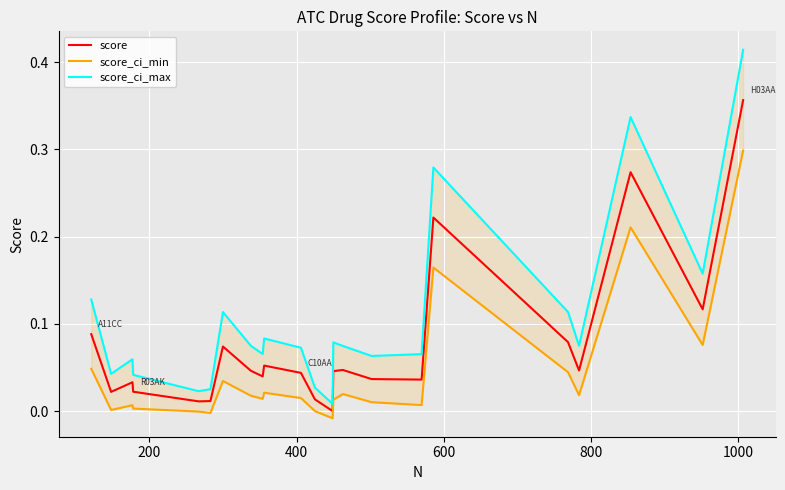

List the series in order of their peak value, highest first.

score_ci_max, score, score_ci_min